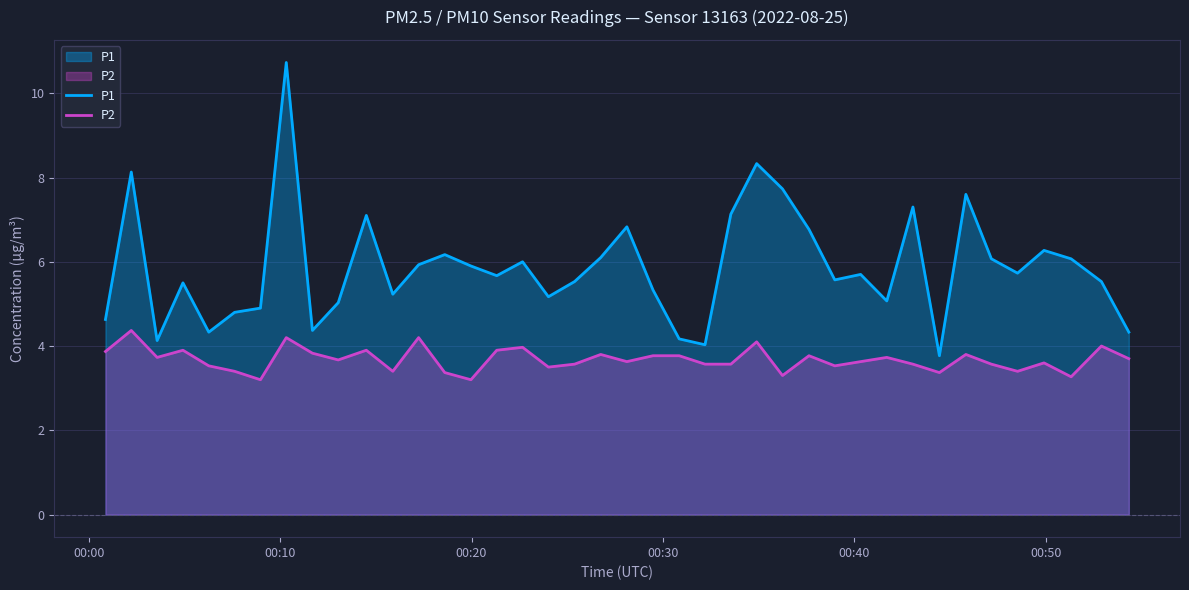

What is the difference between the maximum and minimum values in the P1 series?

7.0